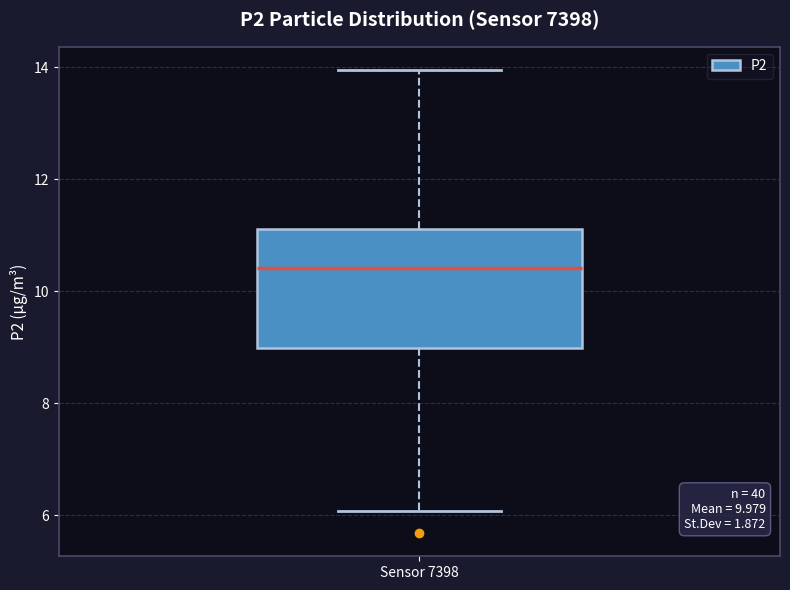

Where is the lower edge of the box for Sensor 7398 on the y-axis? The values are not printed on the chart, so give them approximately, as read against the axis.

9.0